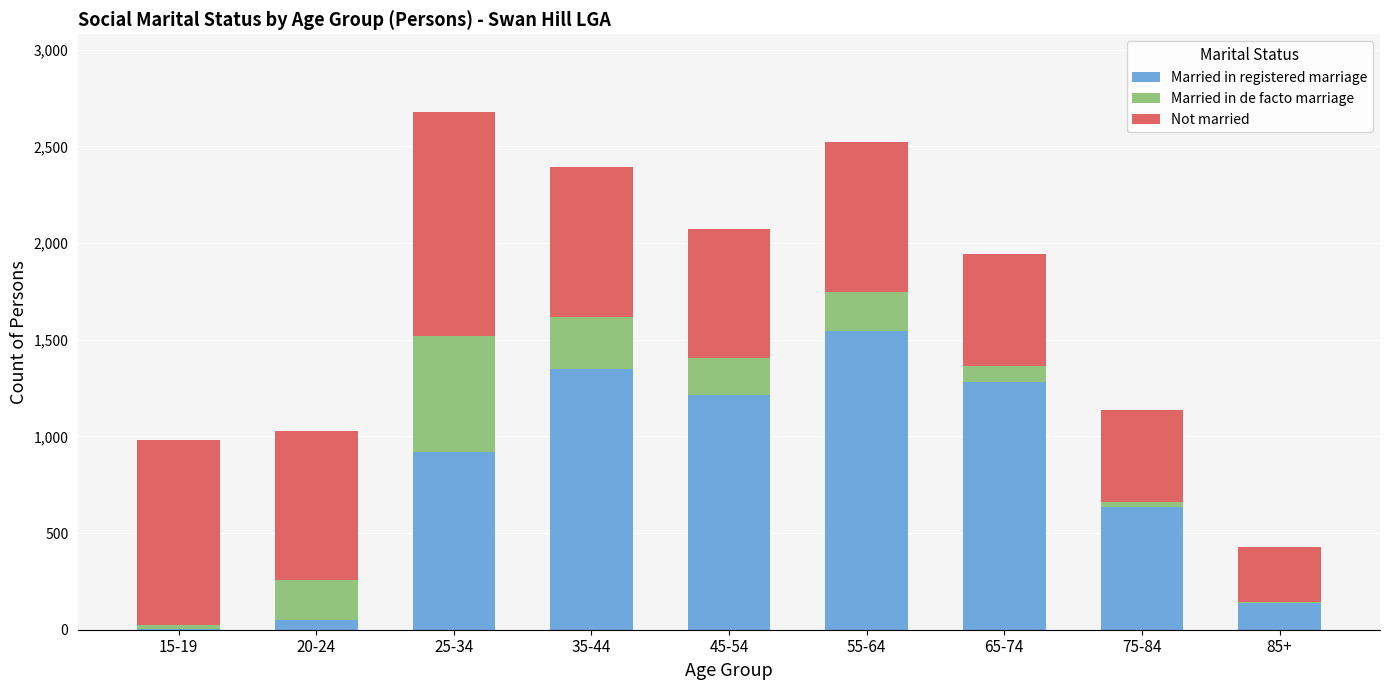

Reading right to left, what are the values for Married in registered marriage?

85+=137	75-84=636	65-74=1279	55-64=1545	45-54=1213	35-44=1348	25-34=920	20-24=50	15-19=3